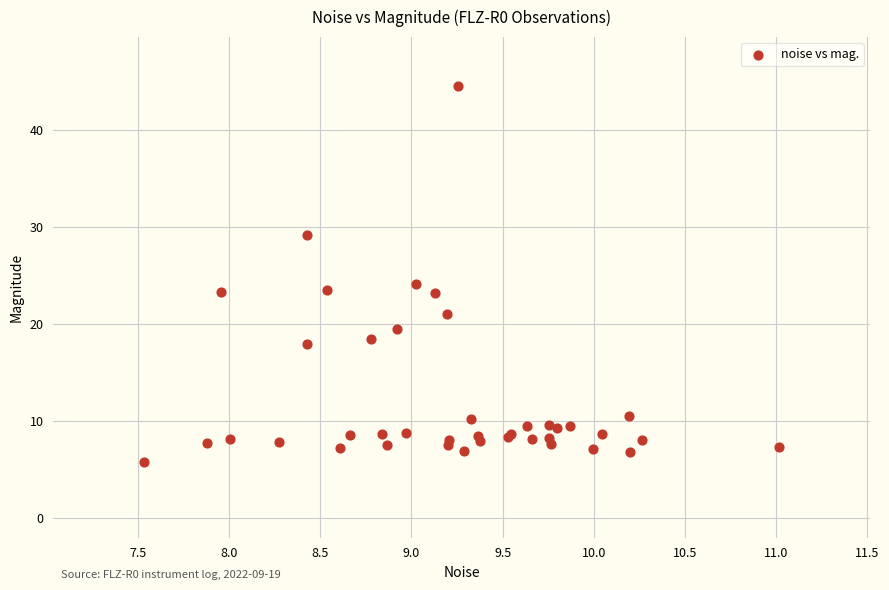

What Y value in the scatter plot is closest to 25?

24.2